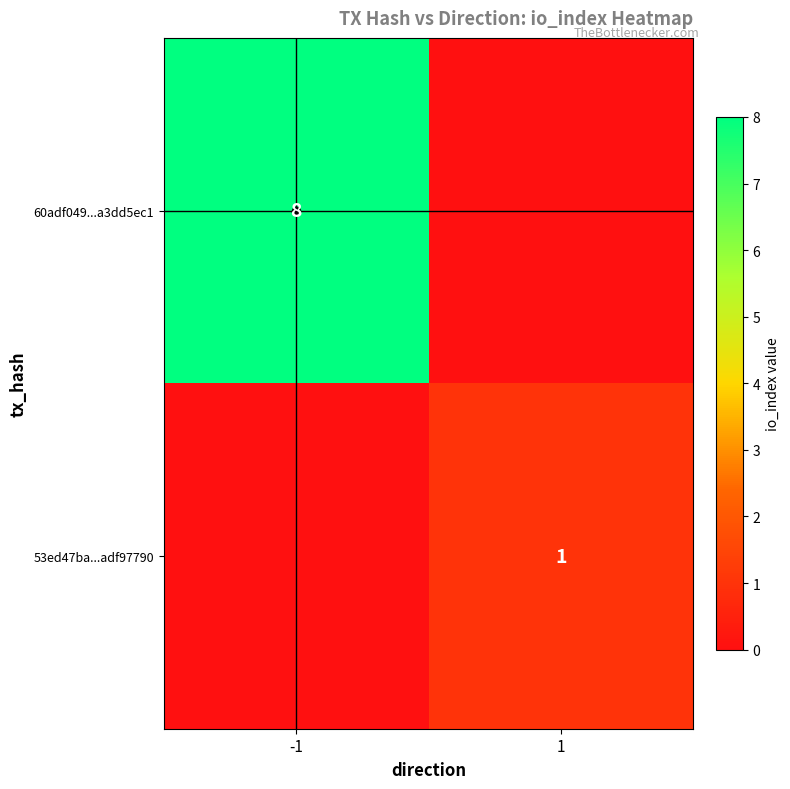

At which category is the sum across all series the highest?

-1